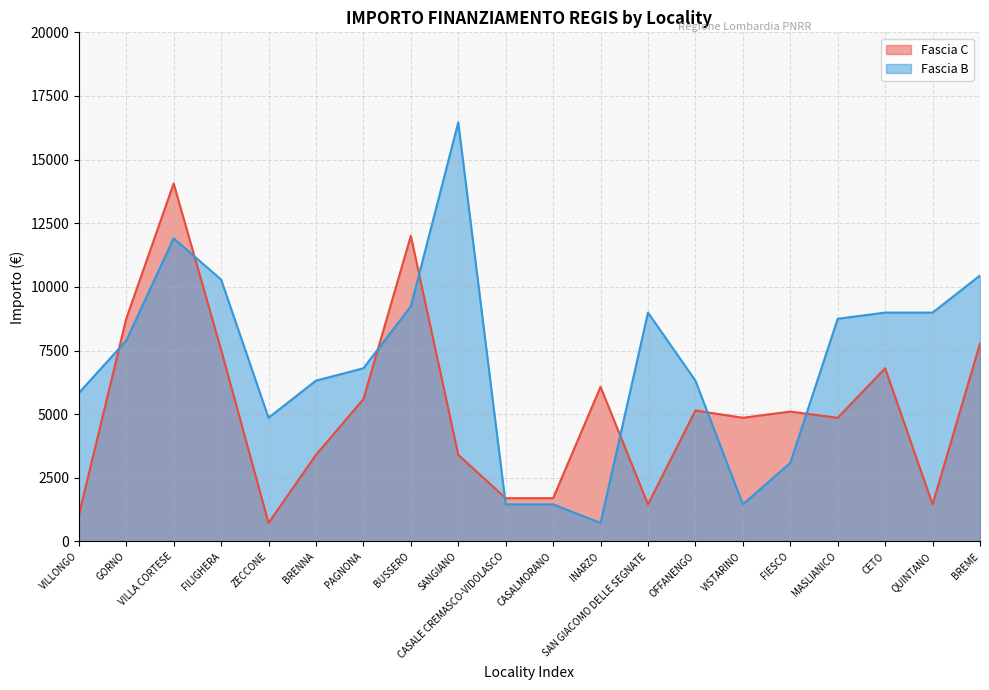

How many data points in Fascia C are above 5103?

9